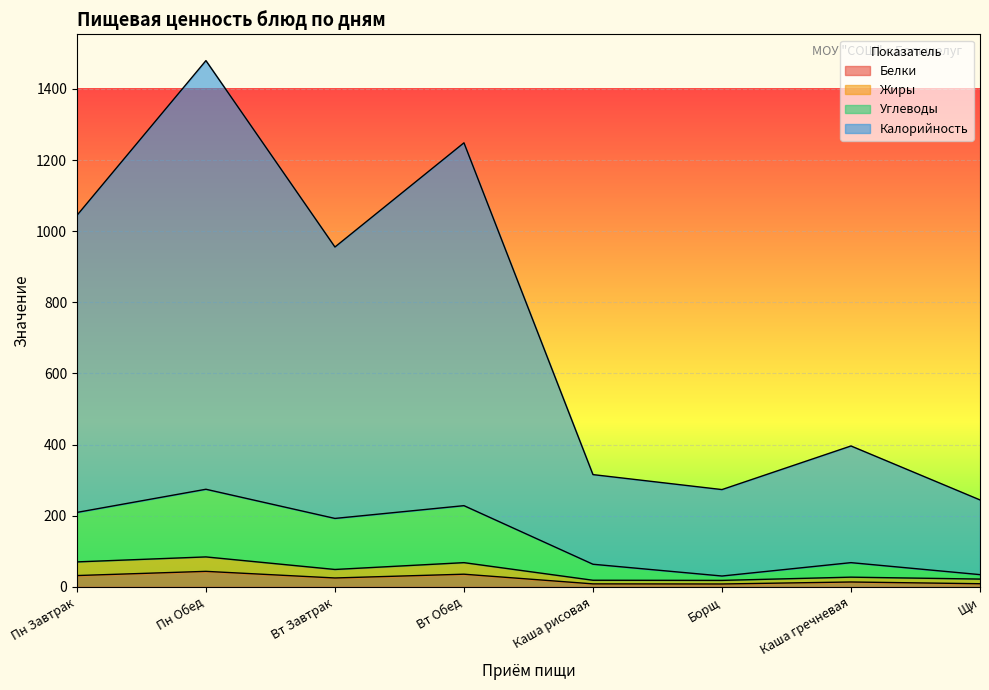

The value of Углеводы at Вт Завтрак is 192.5. True or false?

True